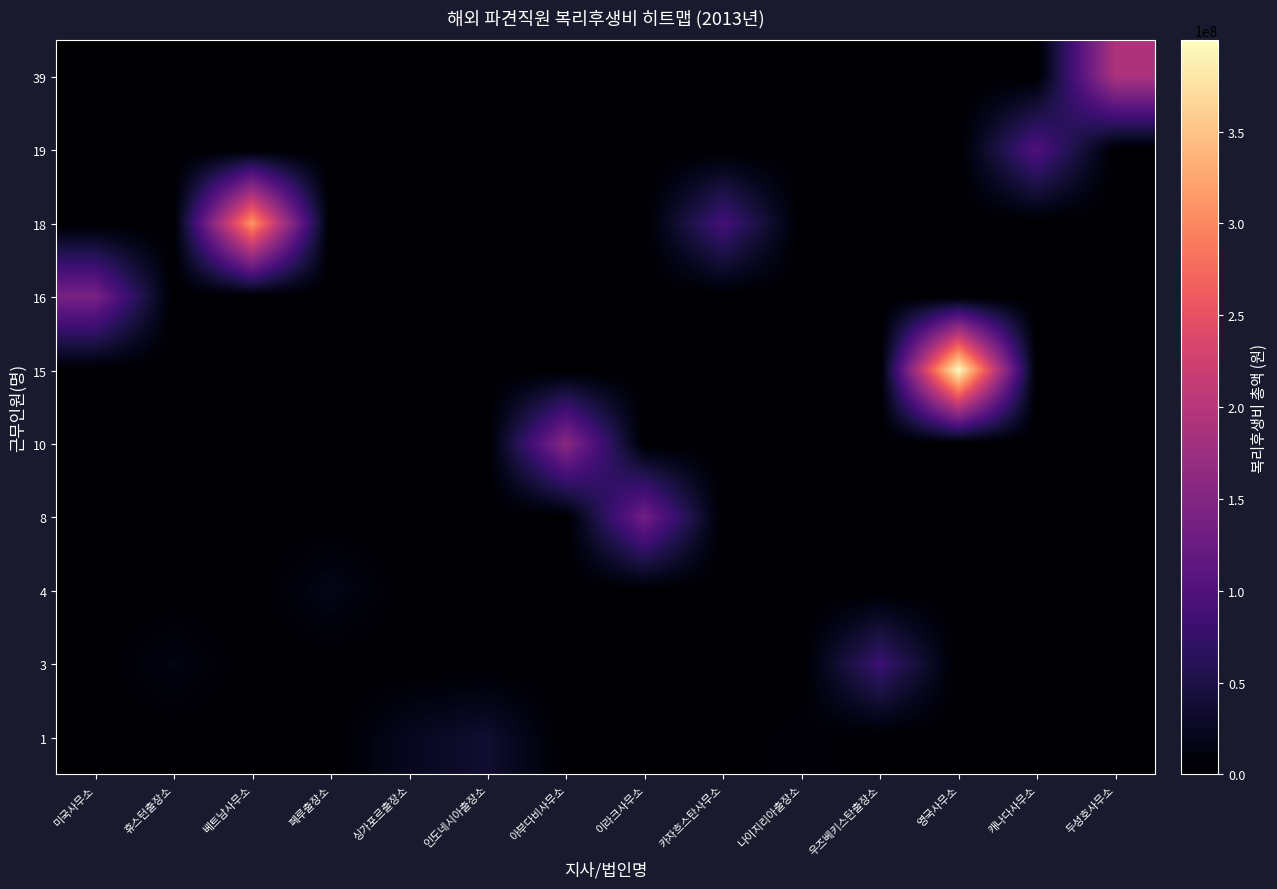

At how many categories does at least one series exceed 277104514?

2